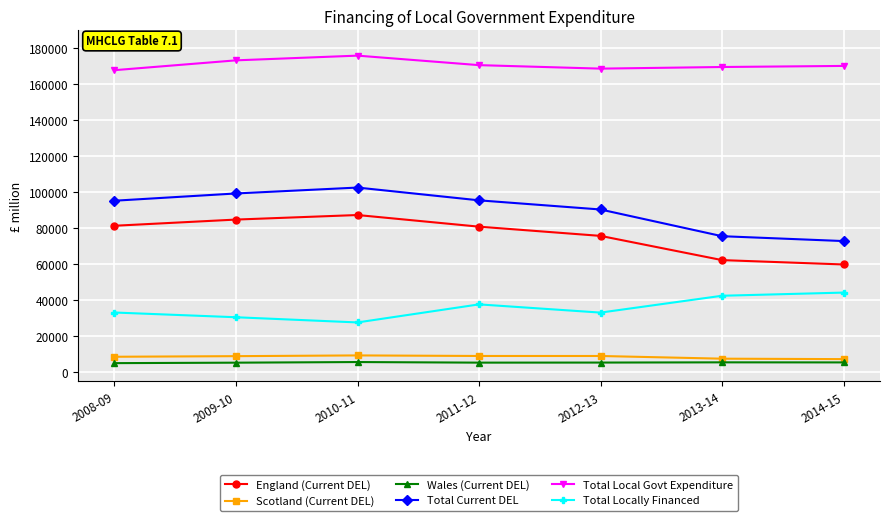

What is the total value across all series at 2009-10?

402877